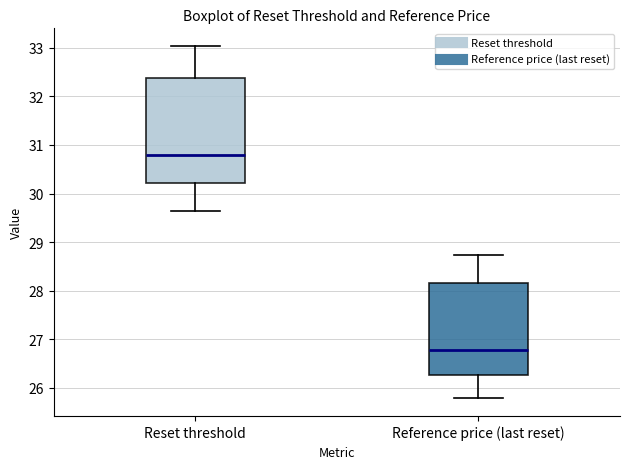

Which box is the tallest, from its lower edge to its upper edge?

Reset threshold